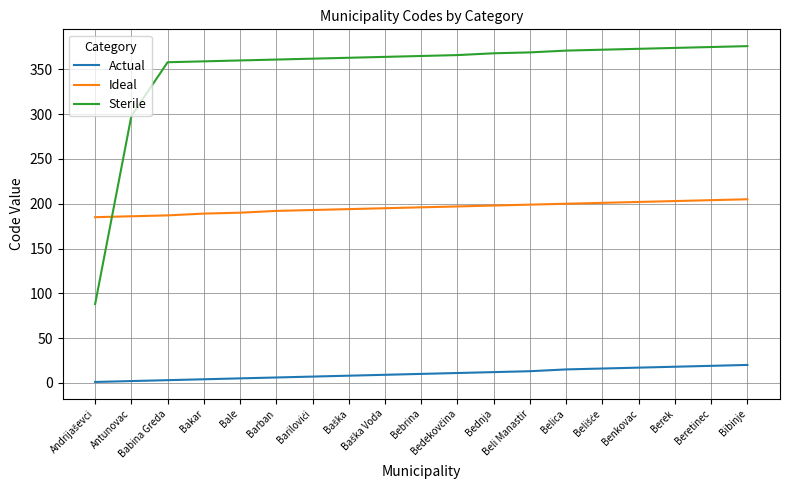

List the series in order of their peak value, highest first.

Sterile, Ideal, Actual